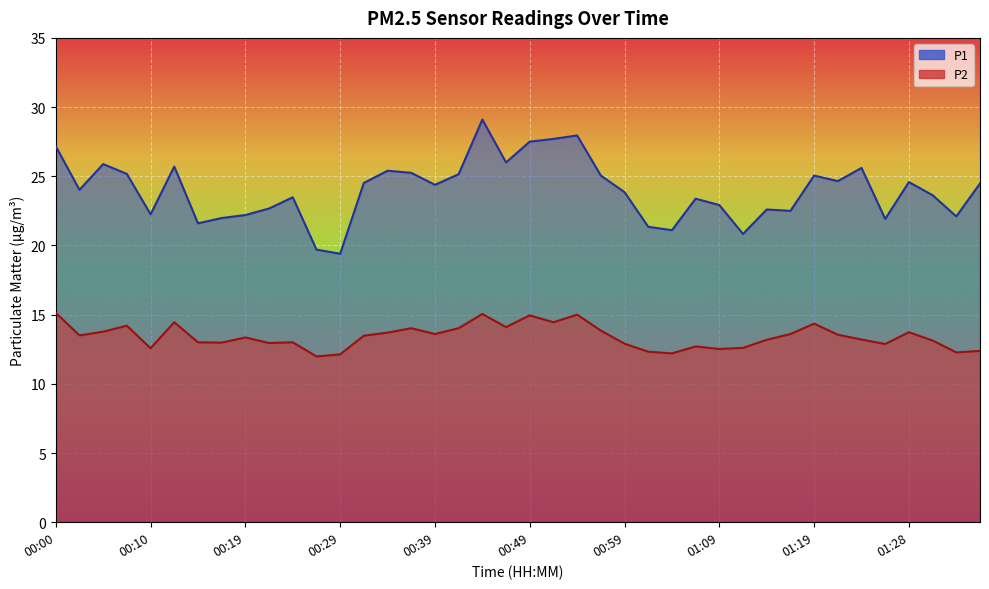

The P2 series shows 13.6 at 00:39. True or false?

True